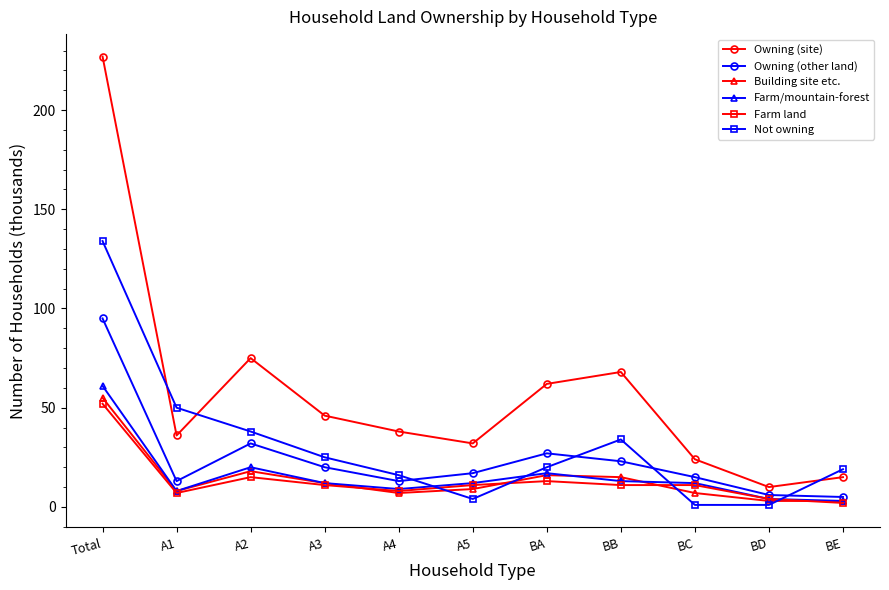

What are all the series names shown in the legend?

Owning (site), Owning (other land), Building site etc., Farm/mountain-forest, Farm land, Not owning